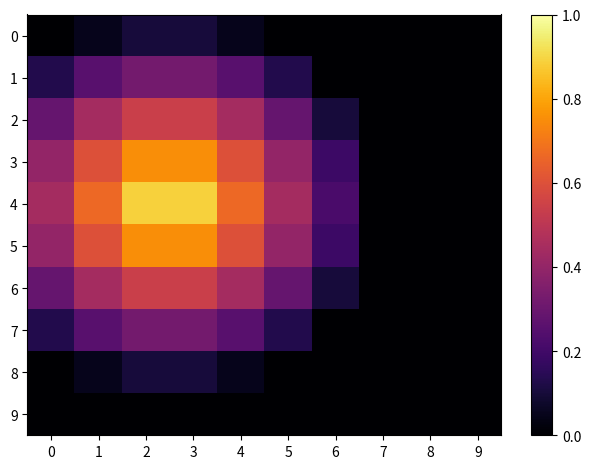

Reading right to left, list all the values displayed in this chart.

0: 9=0.0	8=0.0	7=0.0	6=0.0	5=0.0	4=0.1	3=0.1	2=0.1	1=0.1	0=0.0
1: 9=0.0	8=0.0	7=0.0	6=0.0	5=0.1	4=0.3	3=0.3	2=0.3	1=0.3	0=0.1
2: 9=0.0	8=0.0	7=0.0	6=0.1	5=0.3	4=0.4	3=0.5	2=0.5	1=0.4	0=0.3
3: 9=0.0	8=0.0	7=0.0	6=0.2	5=0.4	4=0.6	3=0.8	2=0.8	1=0.6	0=0.4
4: 9=0.0	8=0.0	7=0.0	6=0.2	5=0.4	4=0.7	3=0.9	2=0.9	1=0.7	0=0.4
5: 9=0.0	8=0.0	7=0.0	6=0.2	5=0.4	4=0.6	3=0.8	2=0.8	1=0.6	0=0.4
6: 9=0.0	8=0.0	7=0.0	6=0.1	5=0.3	4=0.4	3=0.5	2=0.5	1=0.4	0=0.3
7: 9=0.0	8=0.0	7=0.0	6=0.0	5=0.1	4=0.3	3=0.3	2=0.3	1=0.3	0=0.1
8: 9=0.0	8=0.0	7=0.0	6=0.0	5=0.0	4=0.1	3=0.1	2=0.1	1=0.1	0=0.0
9: 9=0.0	8=0.0	7=0.0	6=0.0	5=0.0	4=0.0	3=0.0	2=0.0	1=0.0	0=0.0